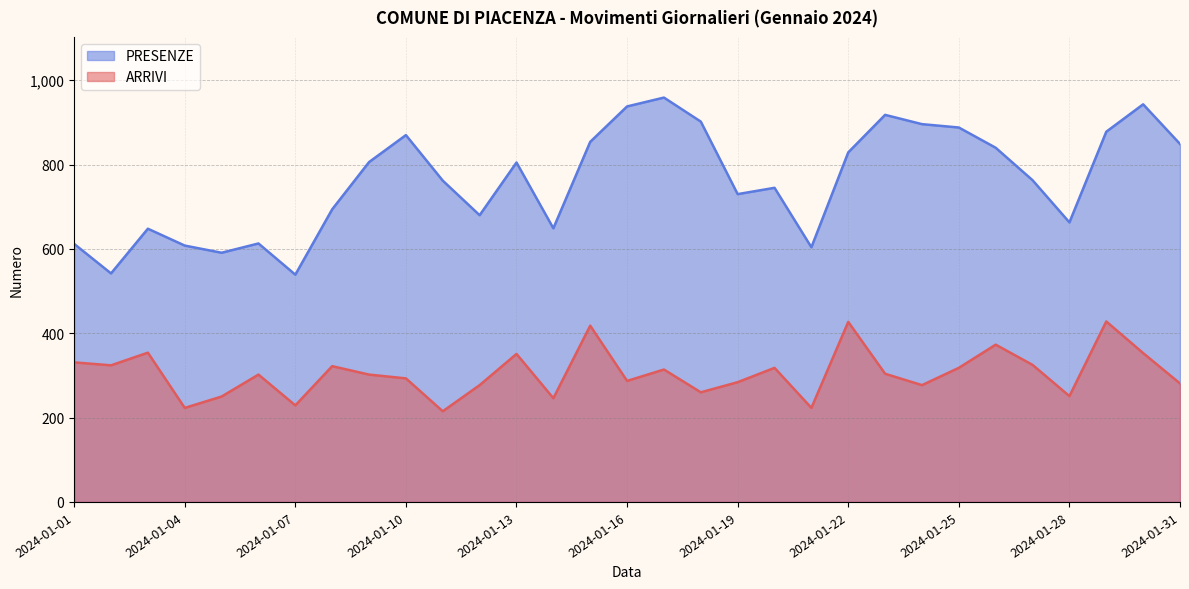

Reading left to right, transcribe all the data shown in this chart.

ARRIVI: 2024-01-01=331	2024-01-02=324	2024-01-03=354	2024-01-04=223	2024-01-05=250	2024-01-06=302	2024-01-07=229	2024-01-08=322	2024-01-09=302	2024-01-10=293	2024-01-11=215	2024-01-12=277	2024-01-13=351	2024-01-14=246	2024-01-15=418	2024-01-16=287	2024-01-17=314	2024-01-18=260	2024-01-19=284	2024-01-20=318	2024-01-21=223	2024-01-22=427	2024-01-23=304	2024-01-24=277	2024-01-25=318	2024-01-26=373	2024-01-27=325	2024-01-28=251	2024-01-29=428	2024-01-30=353	2024-01-31=281
PRESENZE: 2024-01-01=612	2024-01-02=542	2024-01-03=648	2024-01-04=608	2024-01-05=591	2024-01-06=613	2024-01-07=539	2024-01-08=694	2024-01-09=806	2024-01-10=870	2024-01-11=762	2024-01-12=680	2024-01-13=805	2024-01-14=649	2024-01-15=854	2024-01-16=938	2024-01-17=959	2024-01-18=902	2024-01-19=730	2024-01-20=745	2024-01-21=604	2024-01-22=829	2024-01-23=918	2024-01-24=896	2024-01-25=888	2024-01-26=840	2024-01-27=763	2024-01-28=663	2024-01-29=878	2024-01-30=943	2024-01-31=849